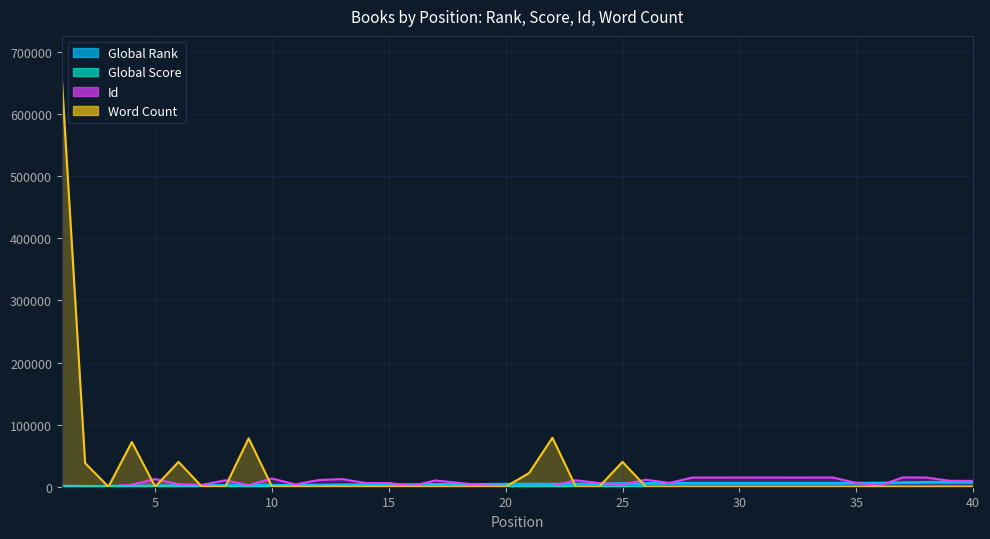

Rank the series at 35 from lowest to highest value.

Word Count, Global Score, Global Rank, Id